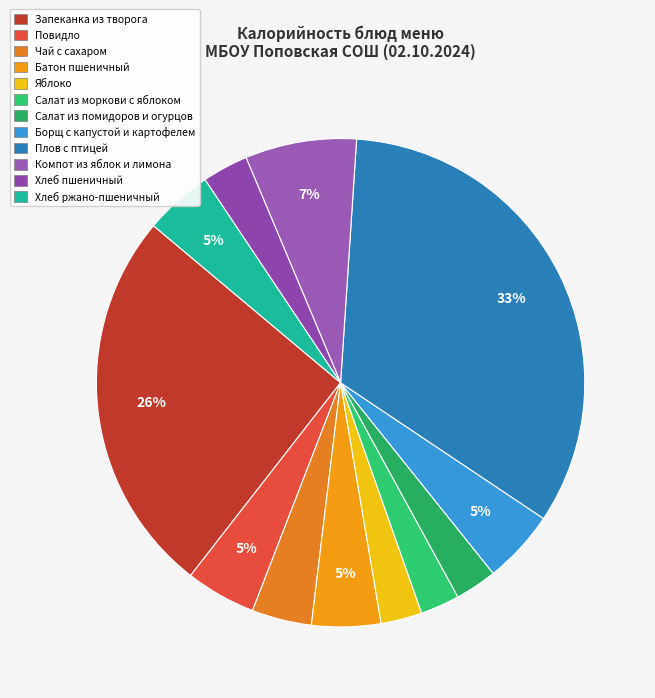

Which category has the smallest portion of the pie?

Салат из моркови с яблоком